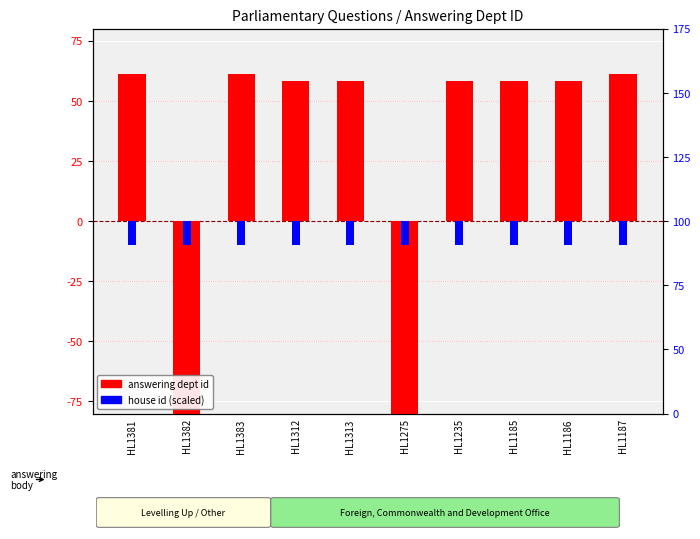

The answering dept id series shows 42 at HL1381. True or false?

False